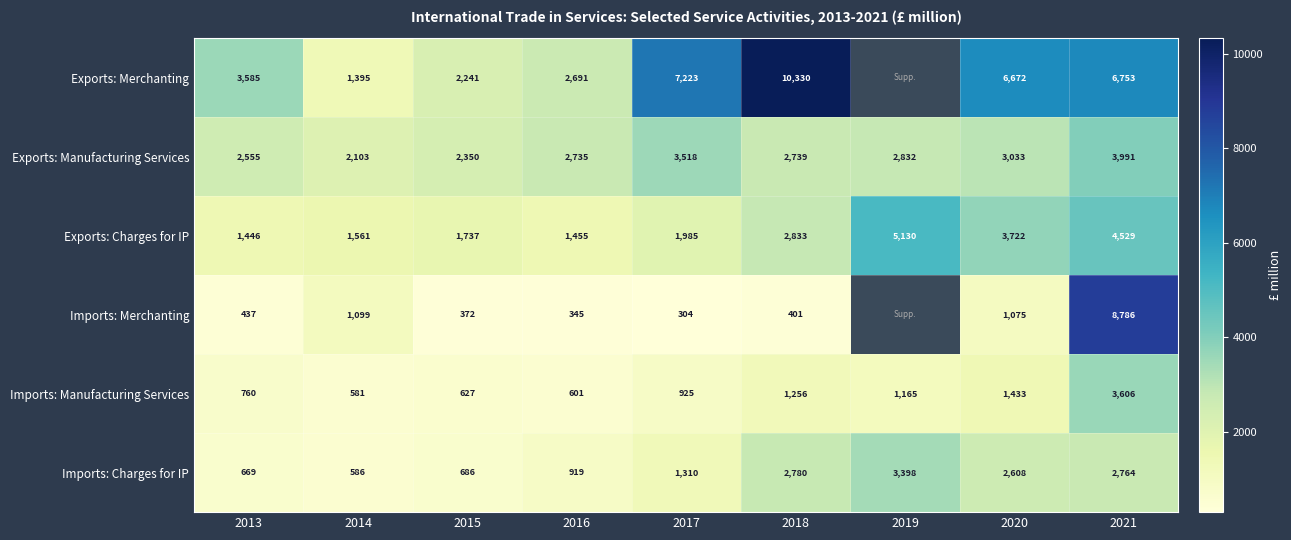

How many distinct data groups are displayed?

6